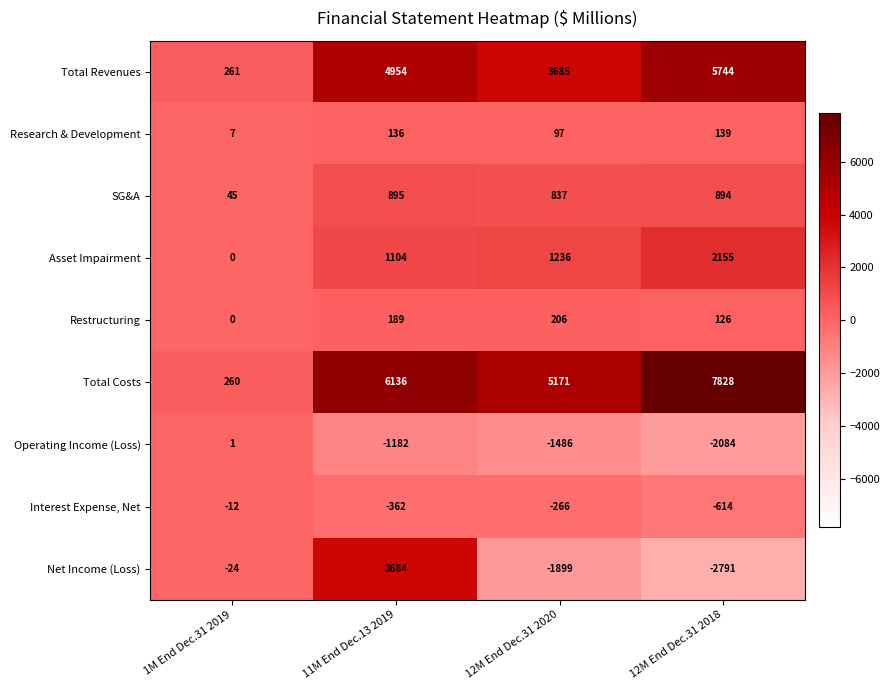

What is the difference between the Total Revenues values at 11M End Dec.13 2019 and 12M End Dec.31 2020?

1269